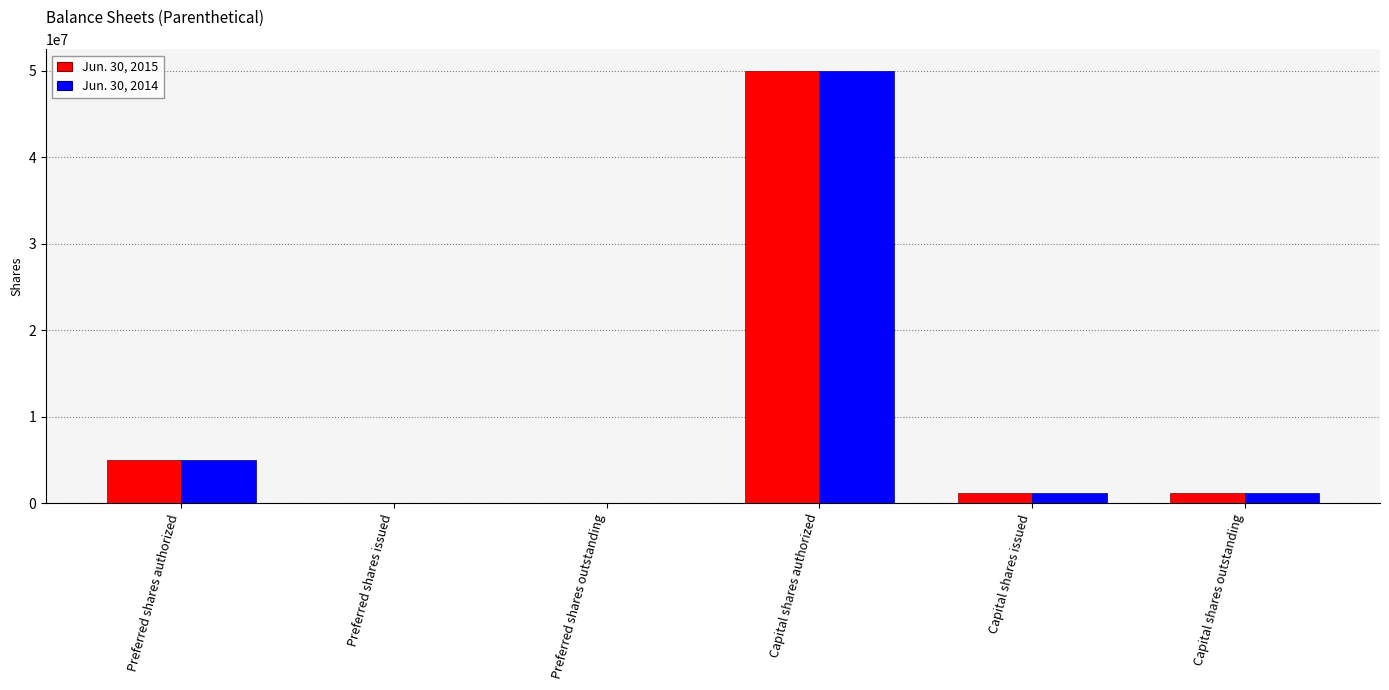

At which category does the chart reach its peak across all series?

Capital shares authorized